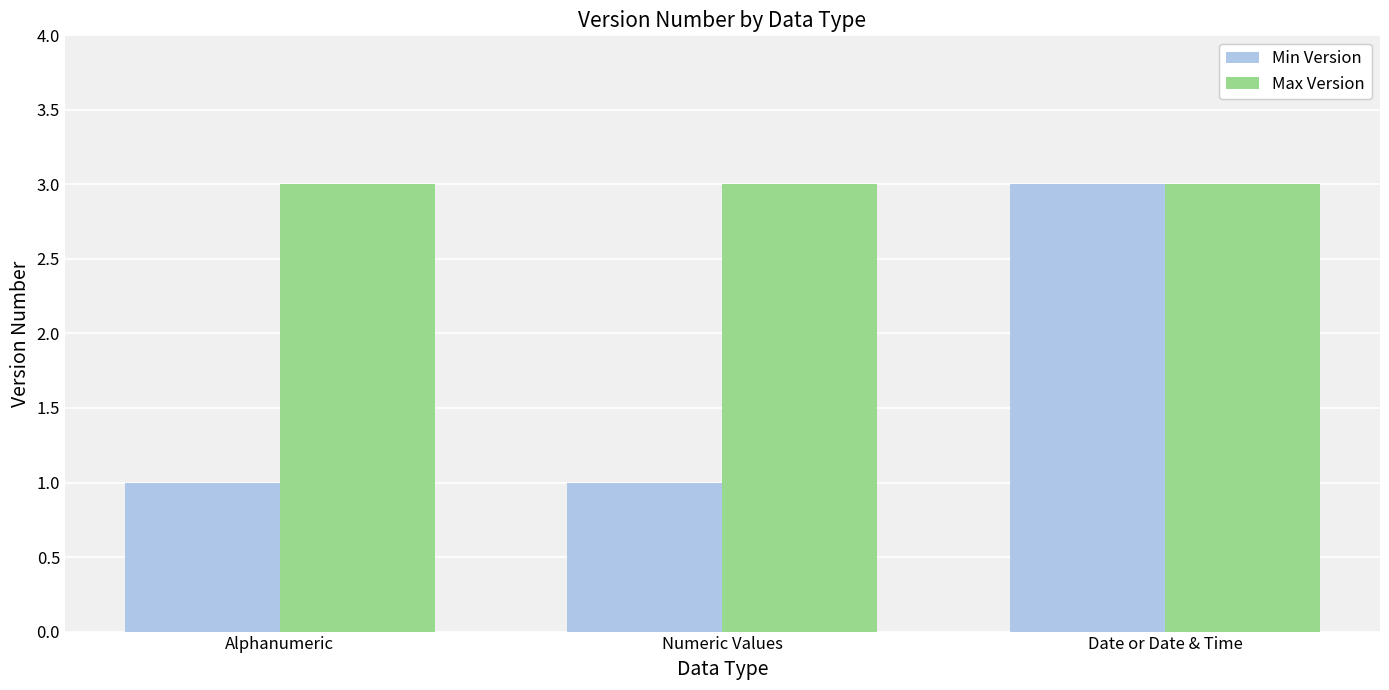

What are all the series names shown in the legend?

Min Version, Max Version